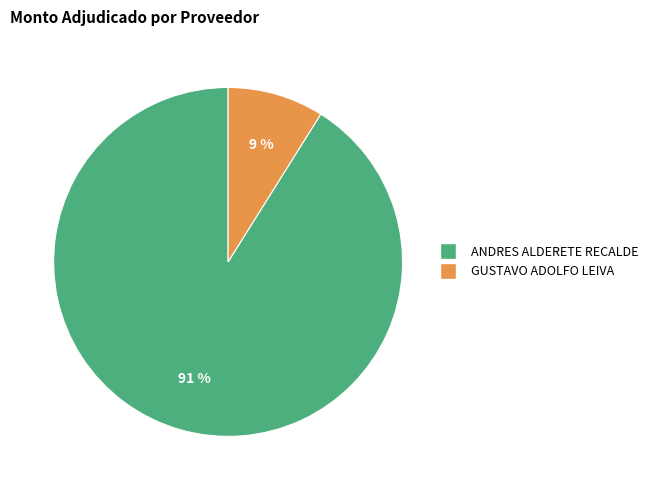

Which category has the smallest portion of the pie?

GUSTAVO ADOLFO LEIVA